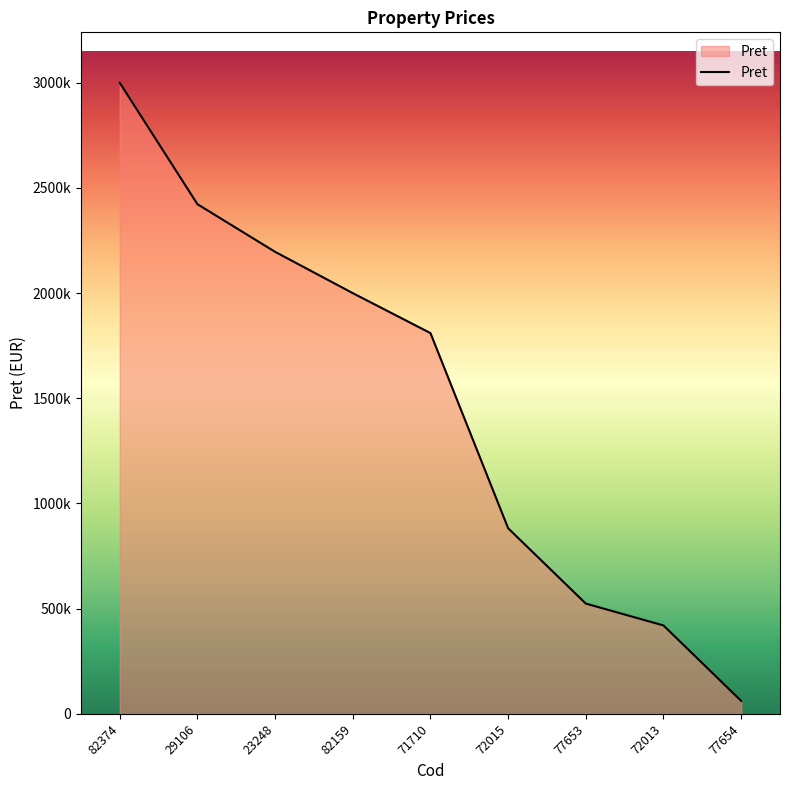

Is this an area chart (filled region under the line)?

Yes